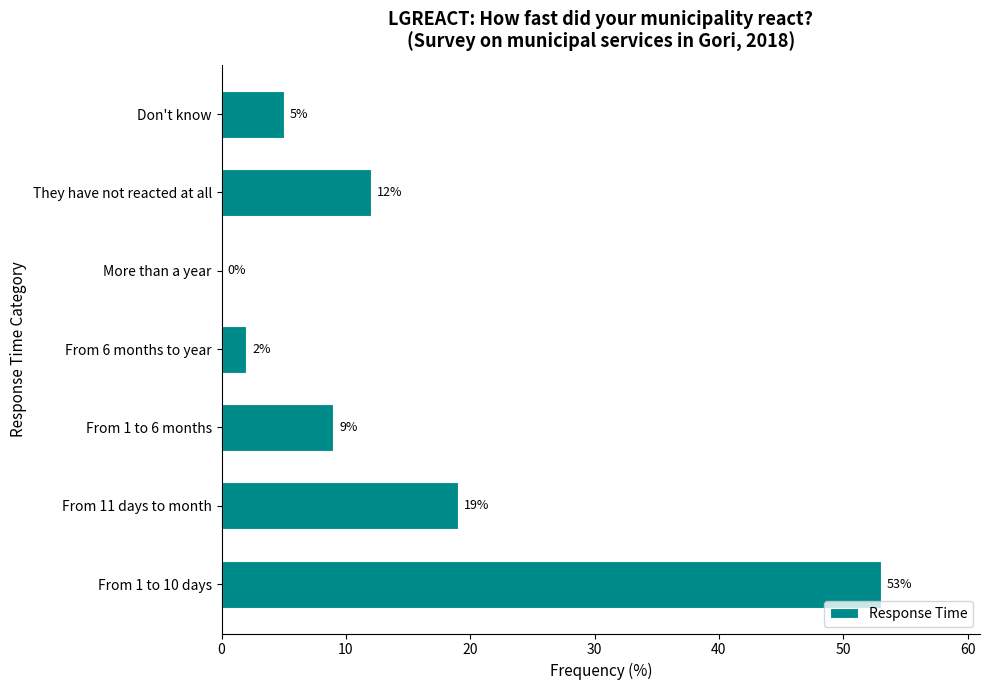

What is the approximate value at They have not reacted at all?

12